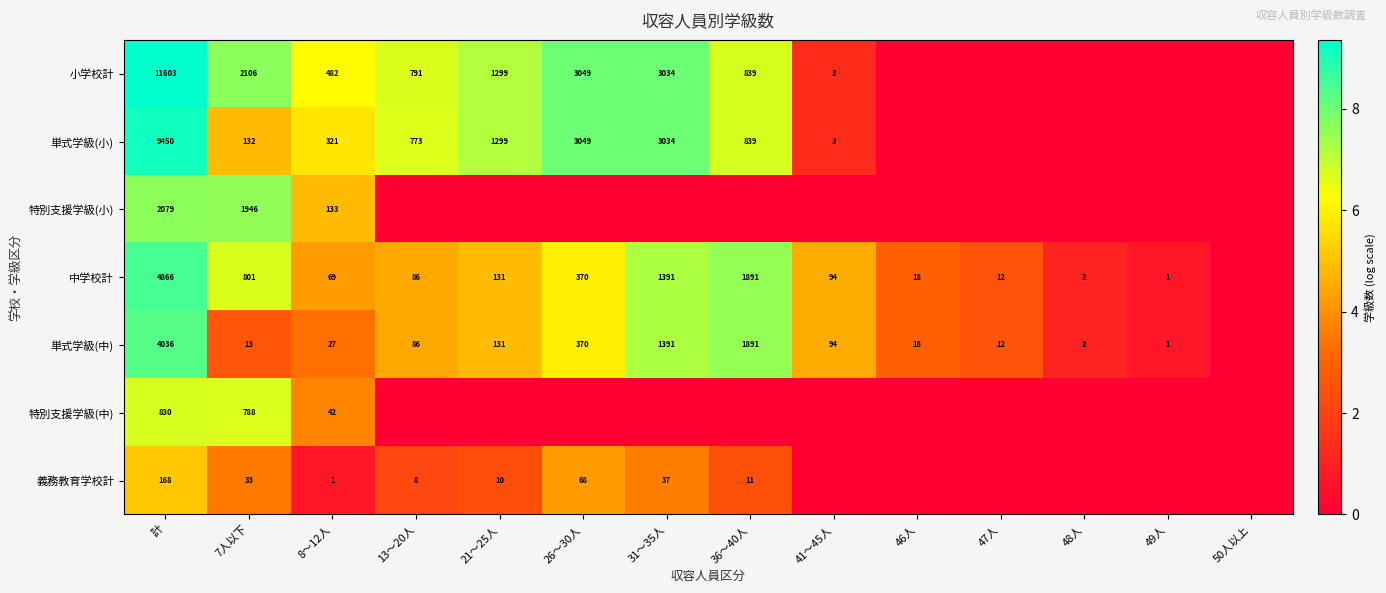

The 単式学級(中) series shows 1391 at 31～35人. True or false?

True